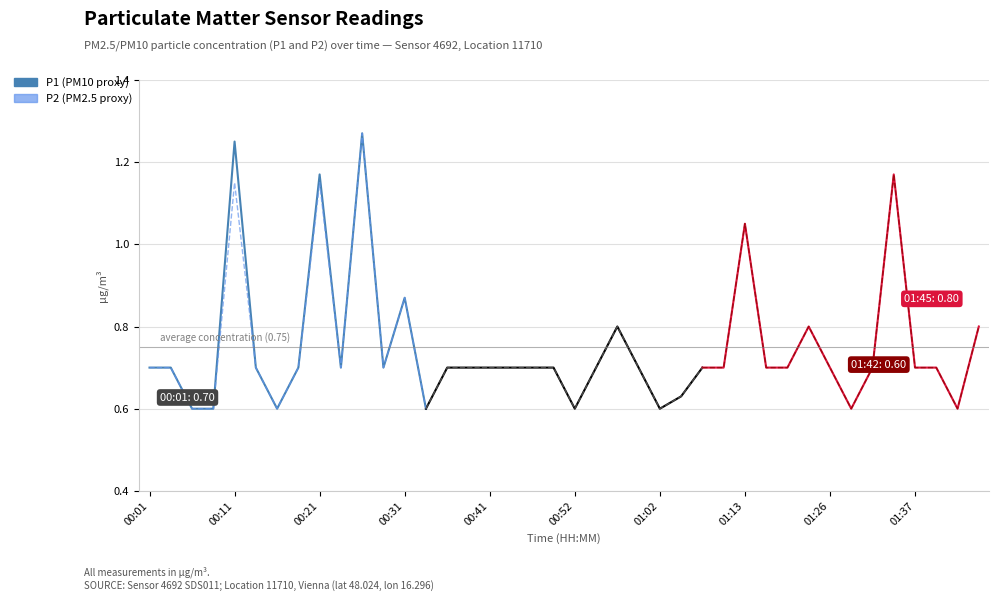

How many distinct data groups are displayed?

2